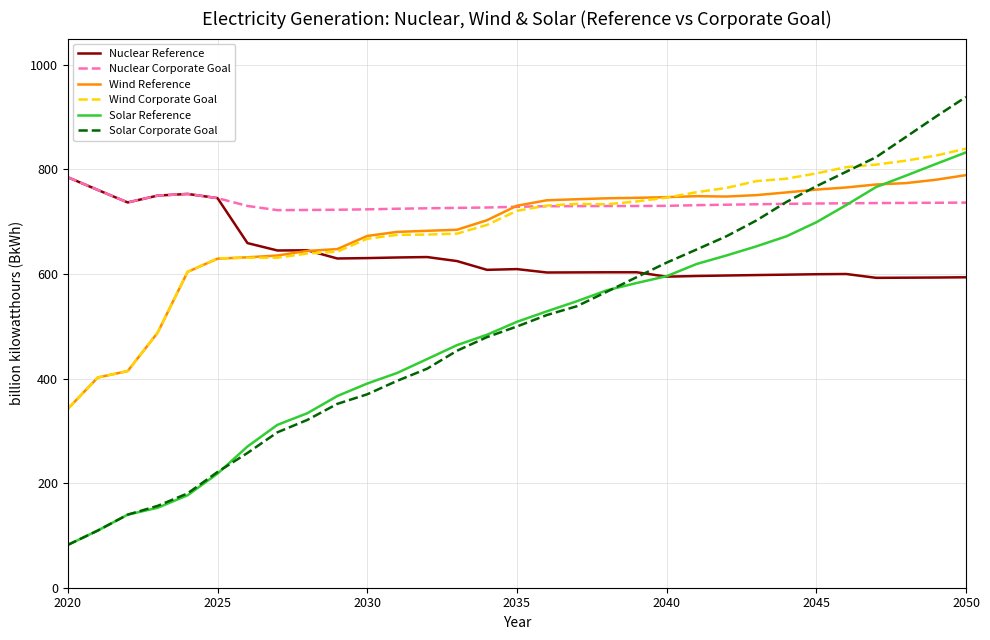

Which series has the largest range (max minus min)?

Solar Corporate Goal